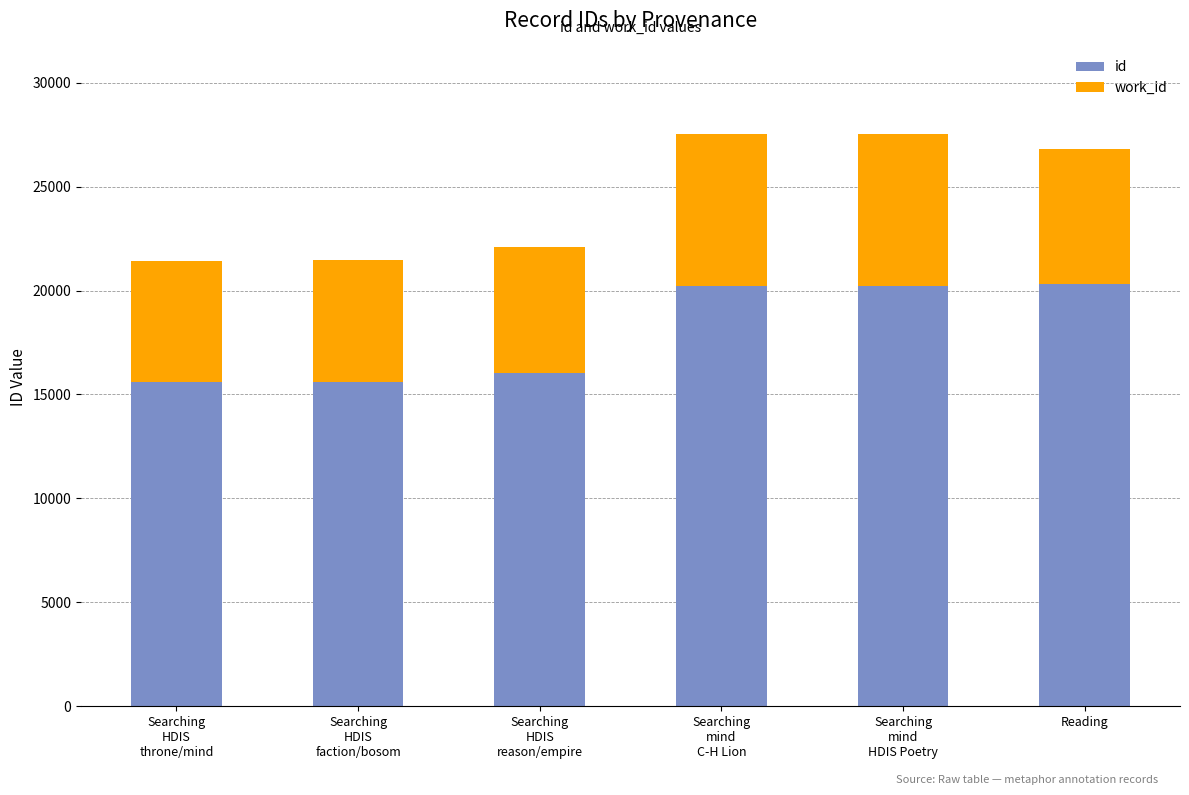

Count the number of categories in the chart.

6